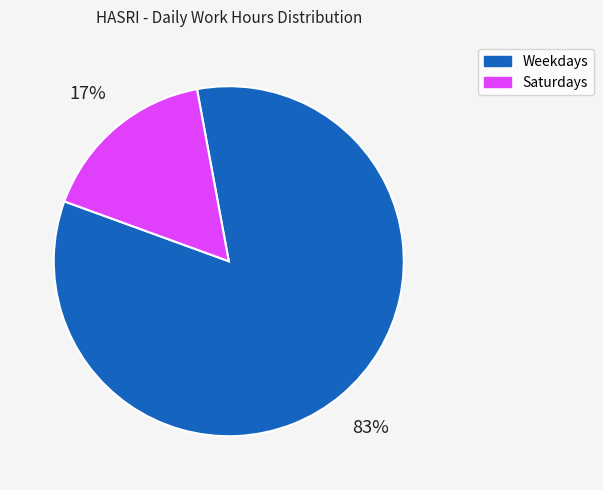

To the nearest percent, what is the average slice percentage?

50%